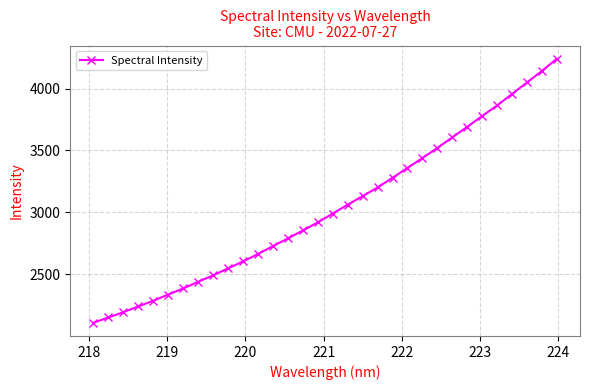

What is the value of the 8th point from the left?

2439.7